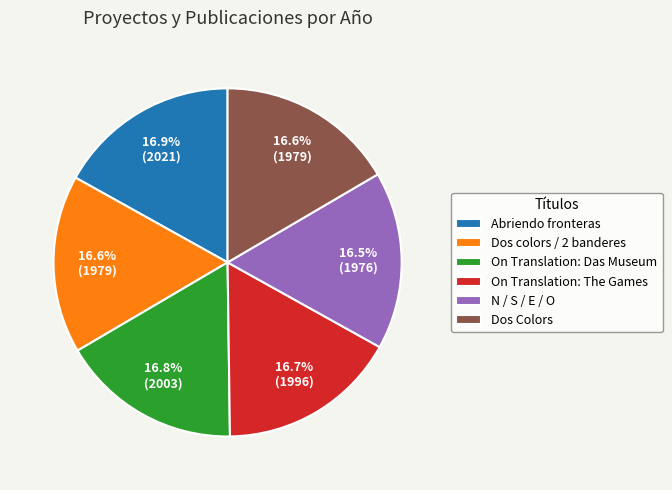

Count the number of slices in the pie.

6